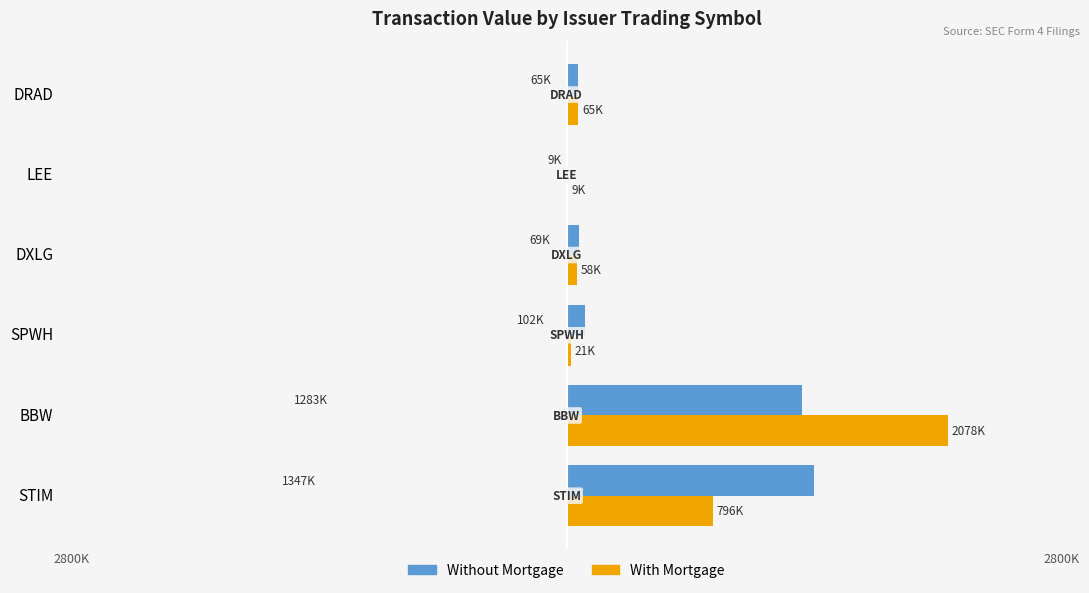

What is the sum of all Without Mortgage values?

2873930